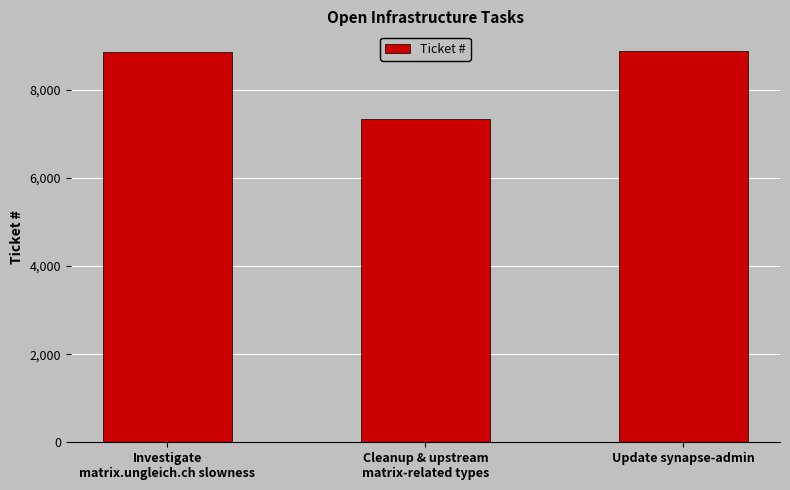

What is the average value?

8361